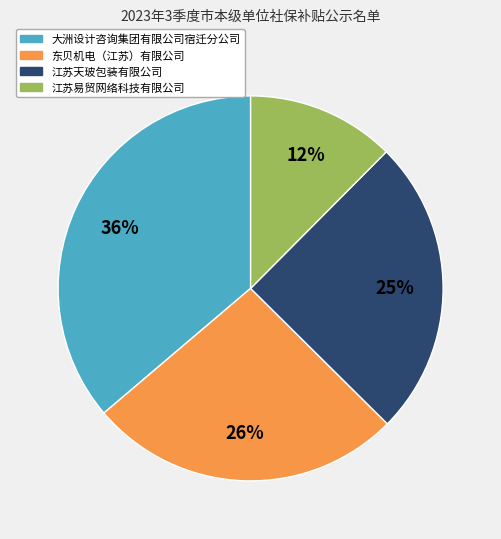

Which has a higher value, 大洲设计咨询集团有限公司宿迁分公司 or 江苏天玻包装有限公司?

大洲设计咨询集团有限公司宿迁分公司